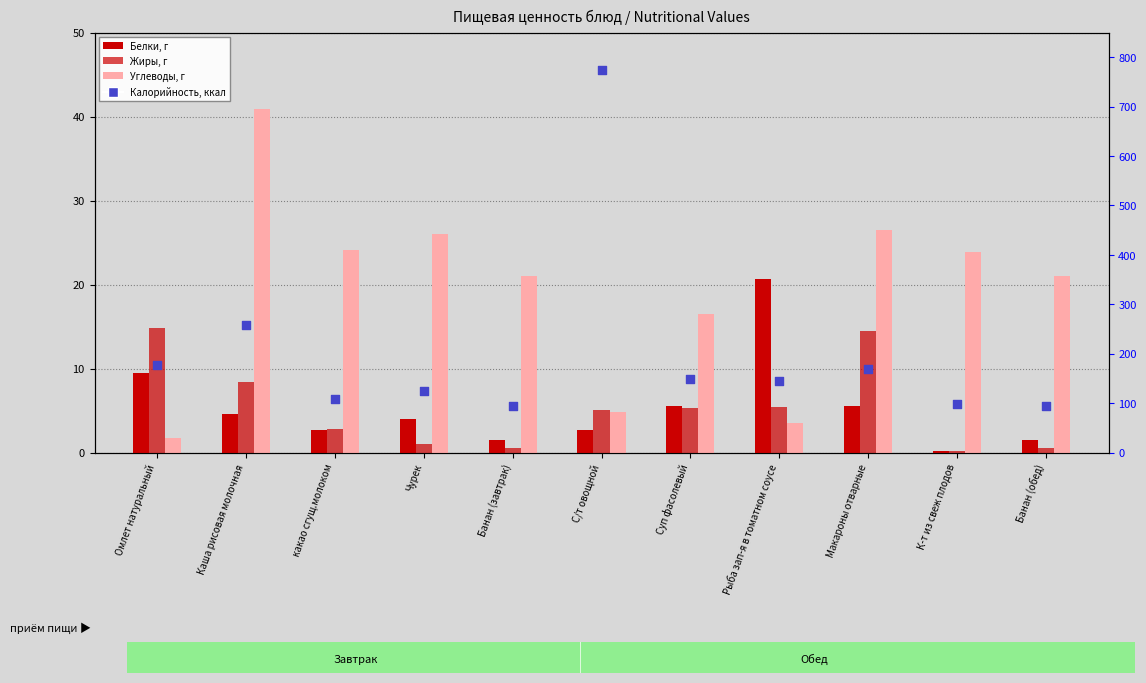

What are all the series names shown in the legend?

Белки, Жиры, Углеводы, Калорийность (ккал)